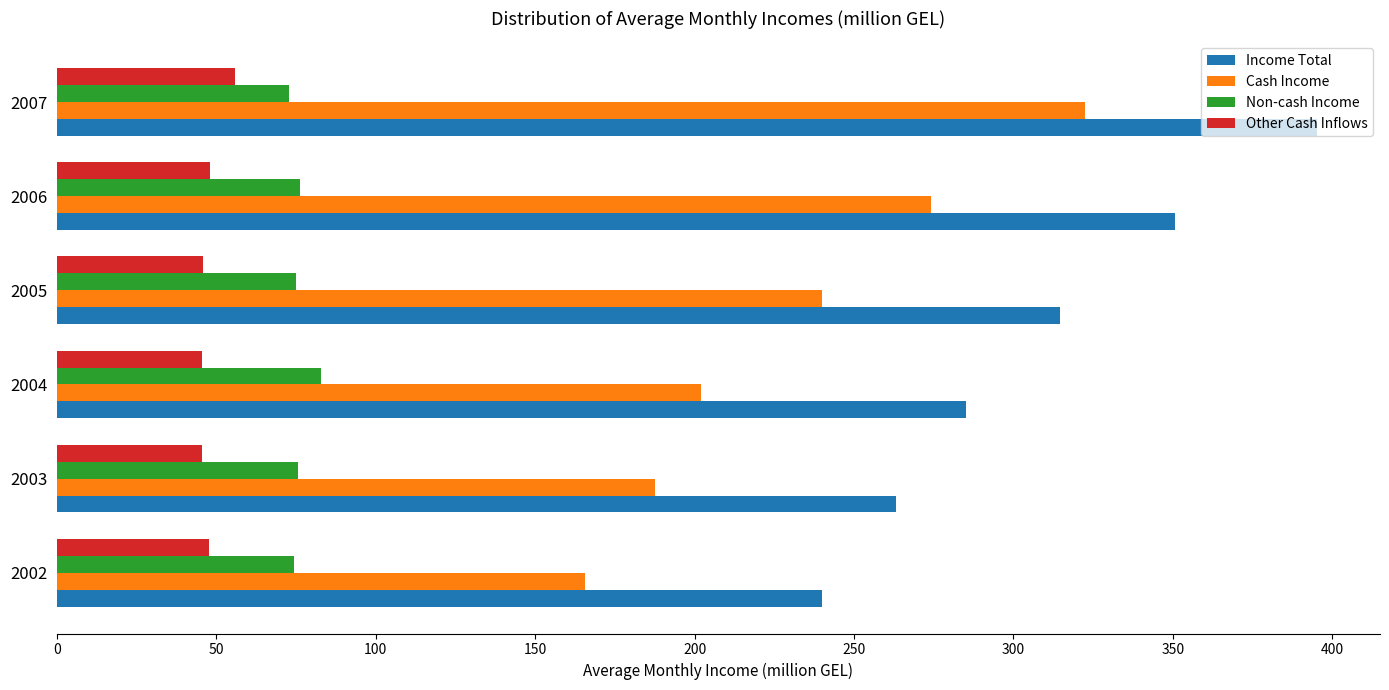

The value of Non-cash Income at 2002 is 74.4. True or false?

True